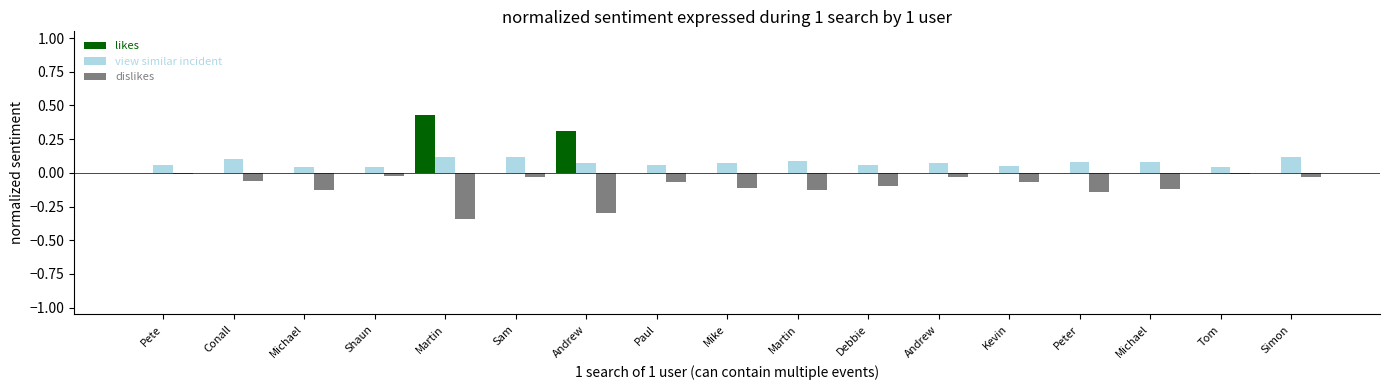

What is the greatest value displayed?

0.4